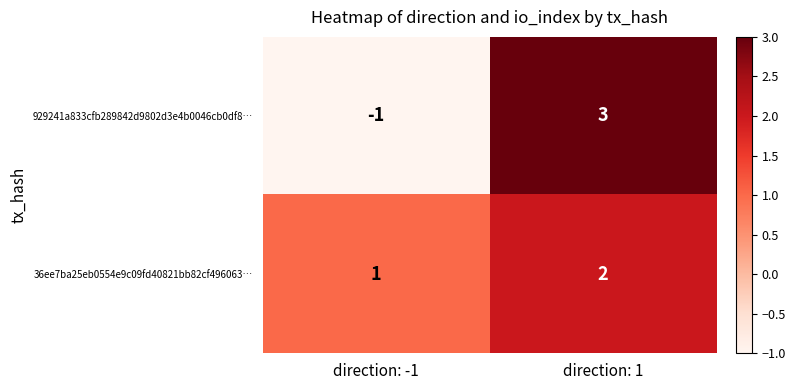

Rank the series at direction: -1 from lowest to highest value.

929241a833cfb289842d9802d3e4b0046cb0df8…, 36ee7ba25eb0554e9c09fd40821bb82cf496063…